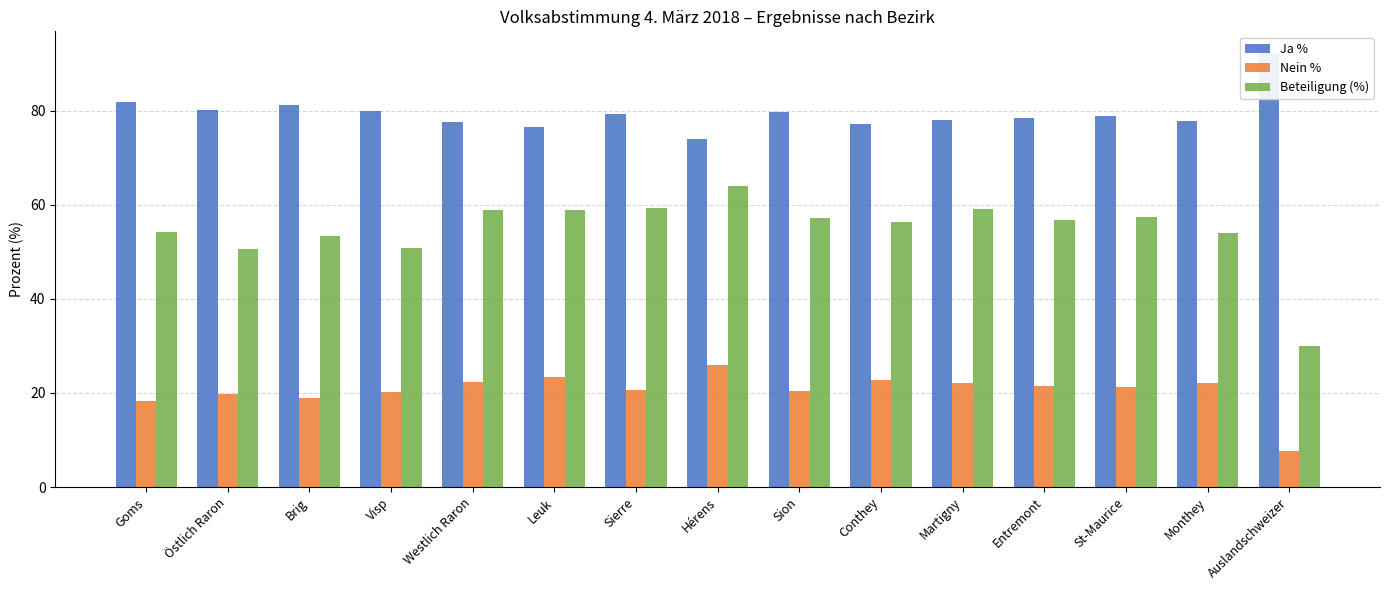

What is the difference between the maximum and minimum values in the Ja % series?

18.2